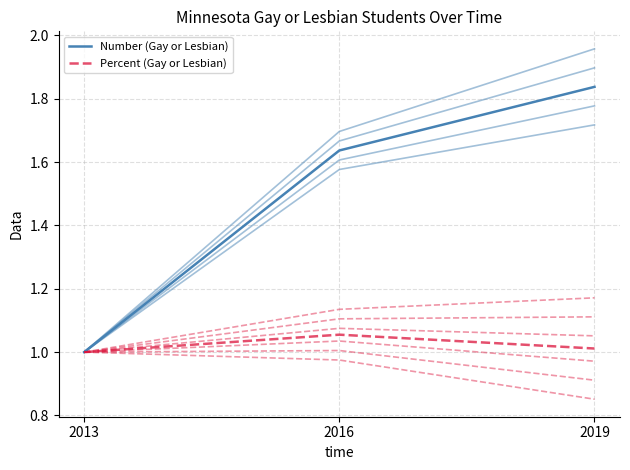

What is the difference between the Number (Gay or Lesbian) values at 2016 and 2013?

0.6